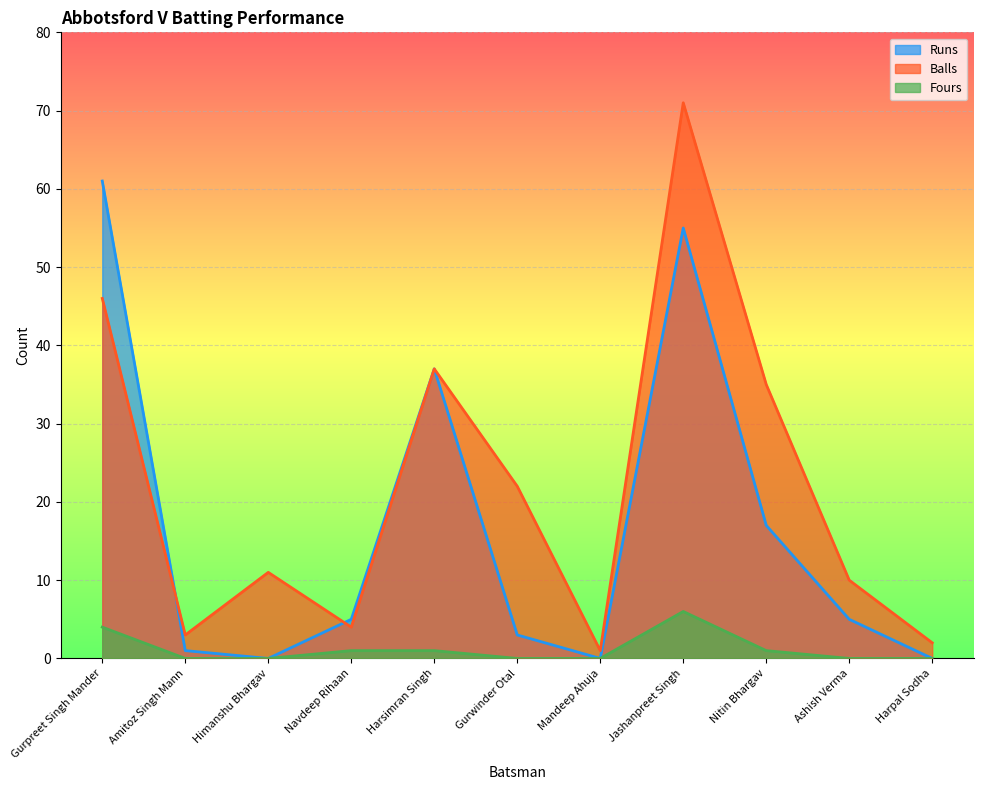

How many lines are shown in the chart?

3